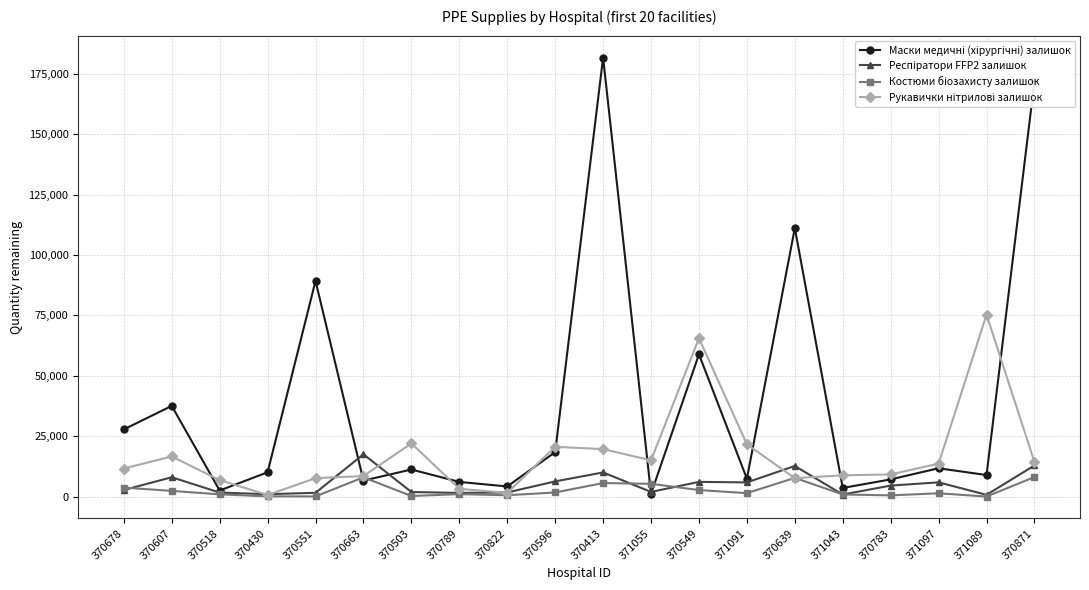

At how many categories does at least one series exceed 95988?

3